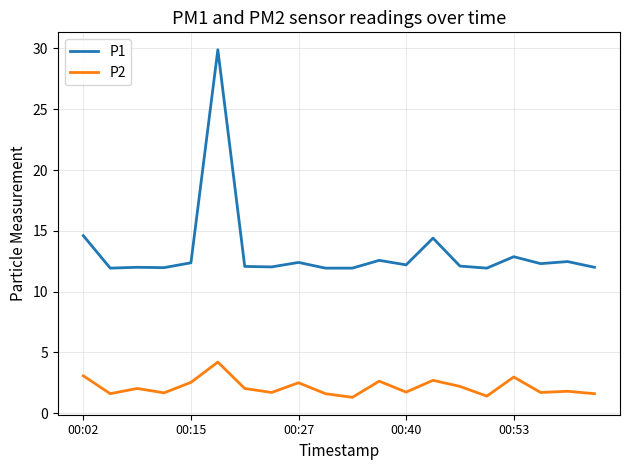

Rank the series by their average value, from highest to lowest.

P1, P2